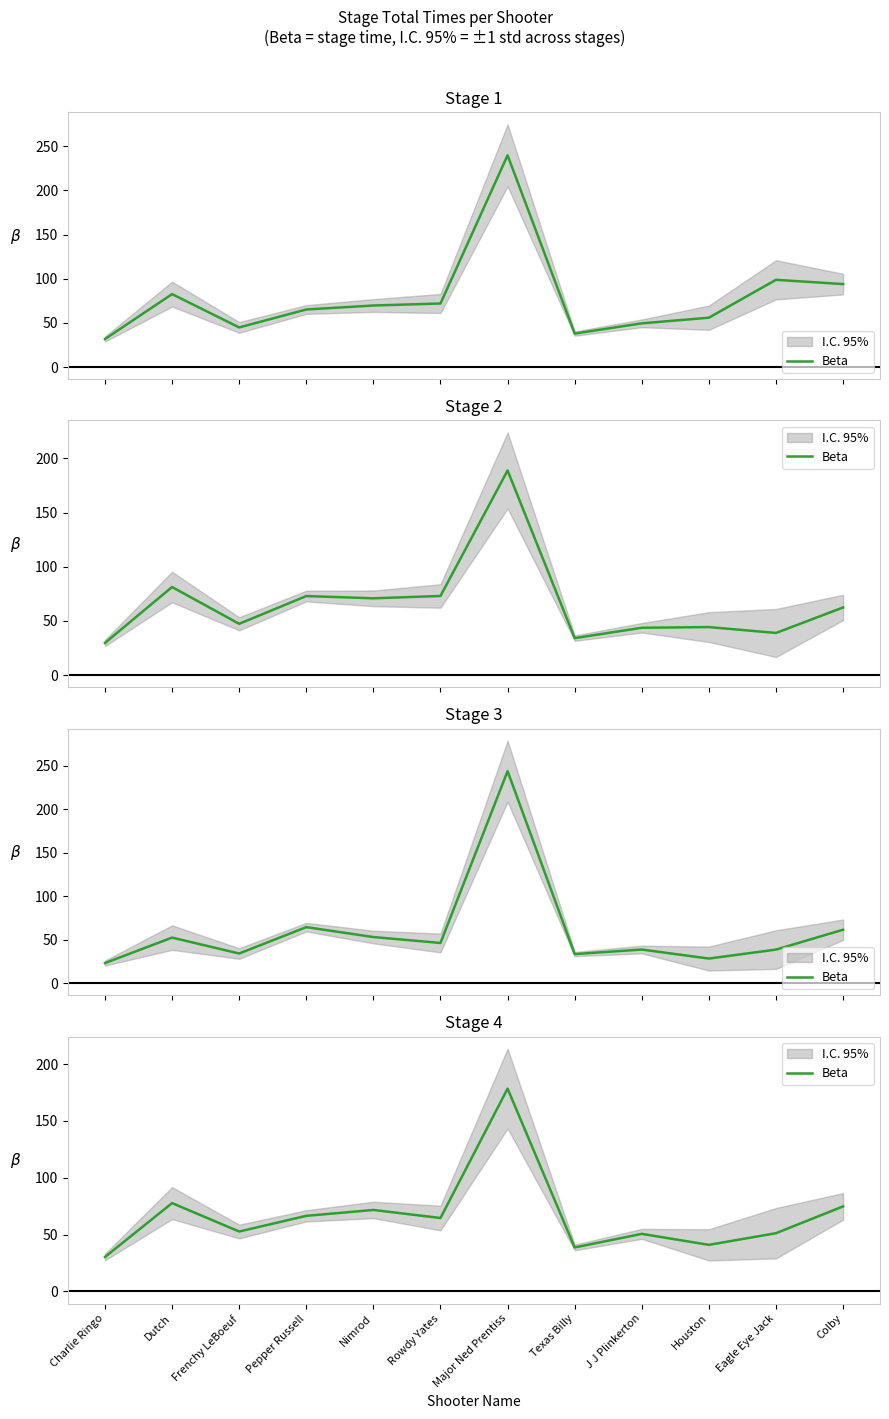

How many lines are shown in the chart?

1